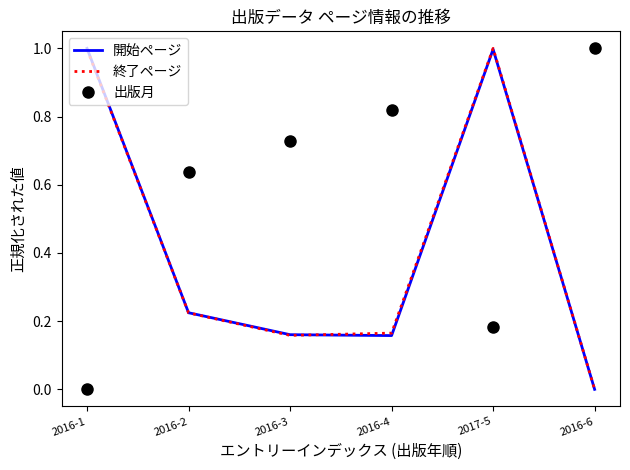

Where is the first local maximum for 出版月?

2016-4